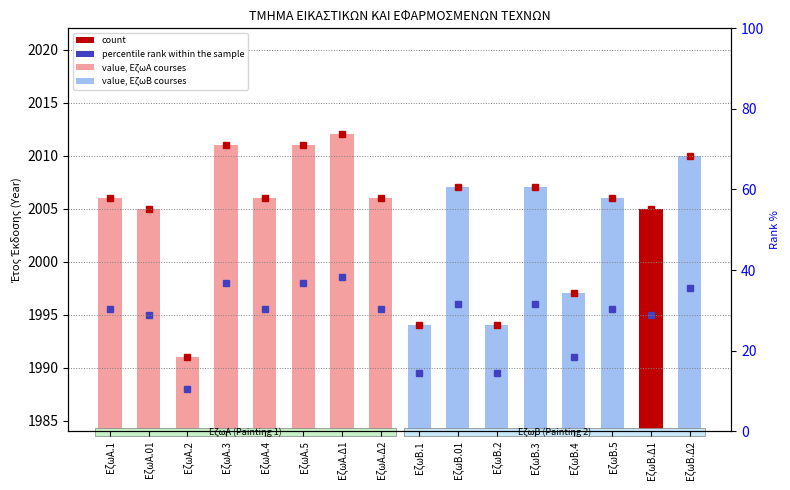

How many data points are less than 2006?

6